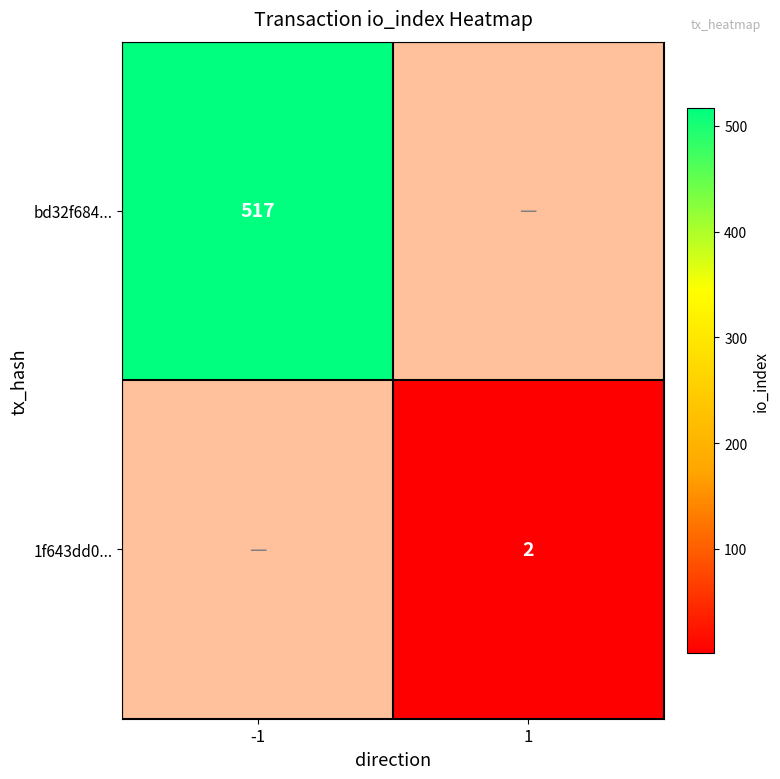

Is it true that bd32f684... equals 517 at -1?

True